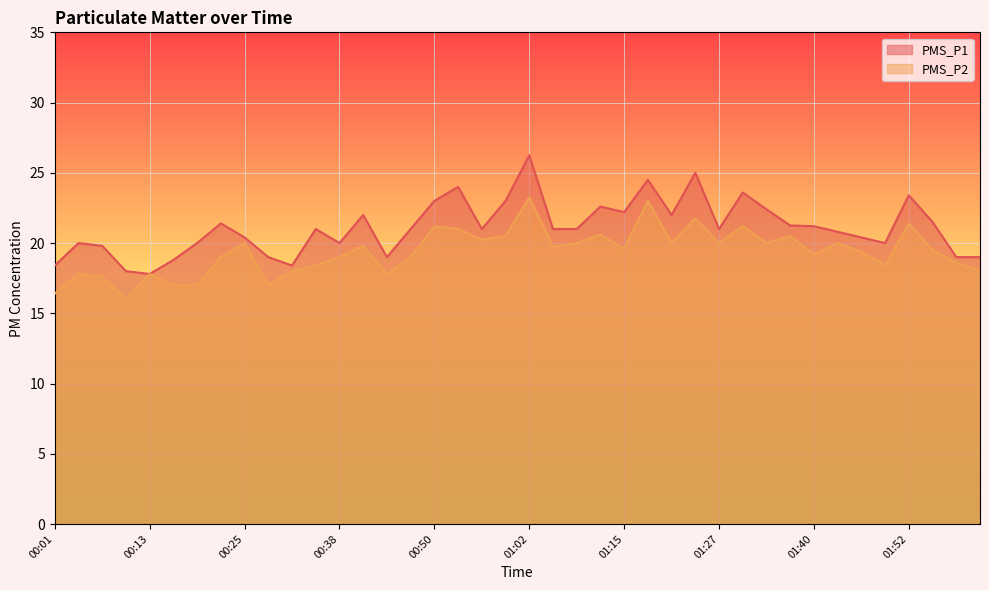

Read the PMS_P1 value at 01:34.

22.4